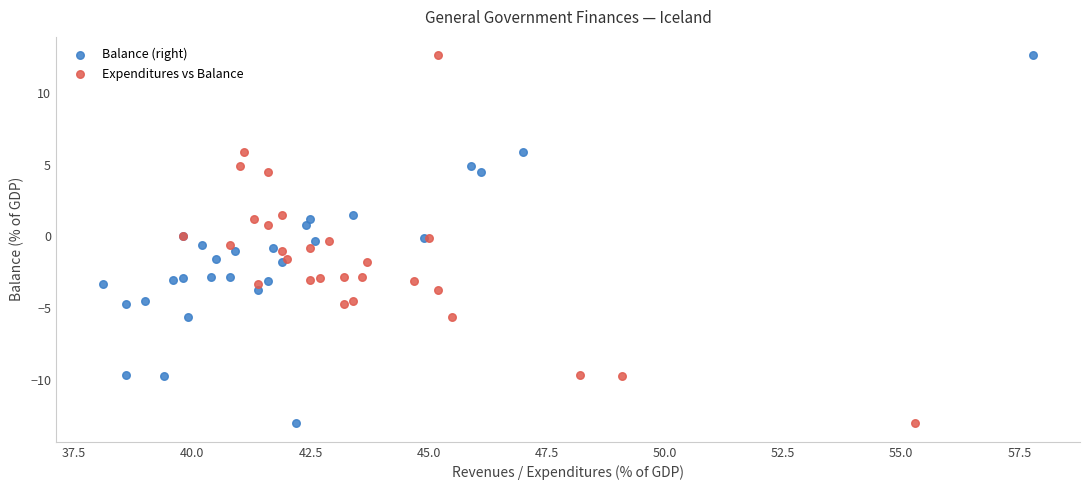

What are all the series names shown in the legend?

Balance (right), Expenditures vs Balance